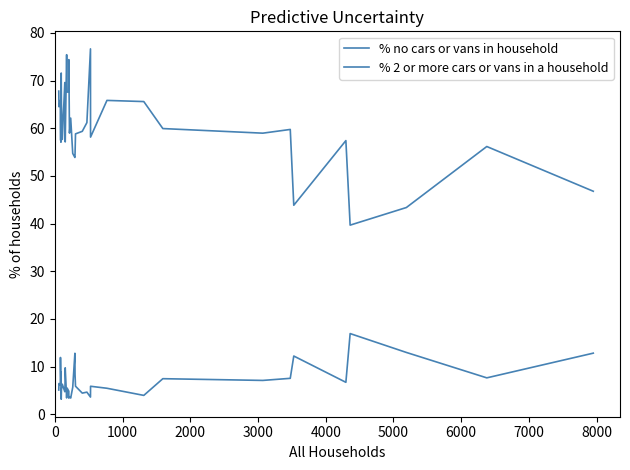

At how many categories does at least one series exceed 21?

39